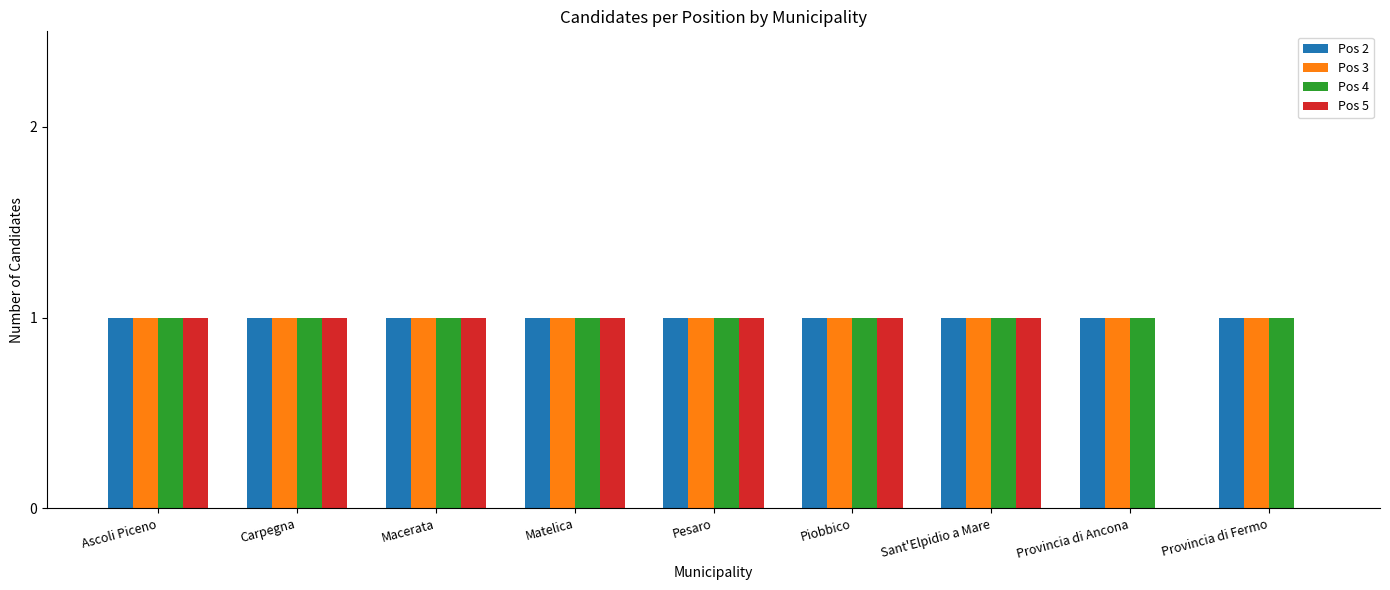

The value of Pos 4 at Provincia di Ancona is 1. True or false?

True